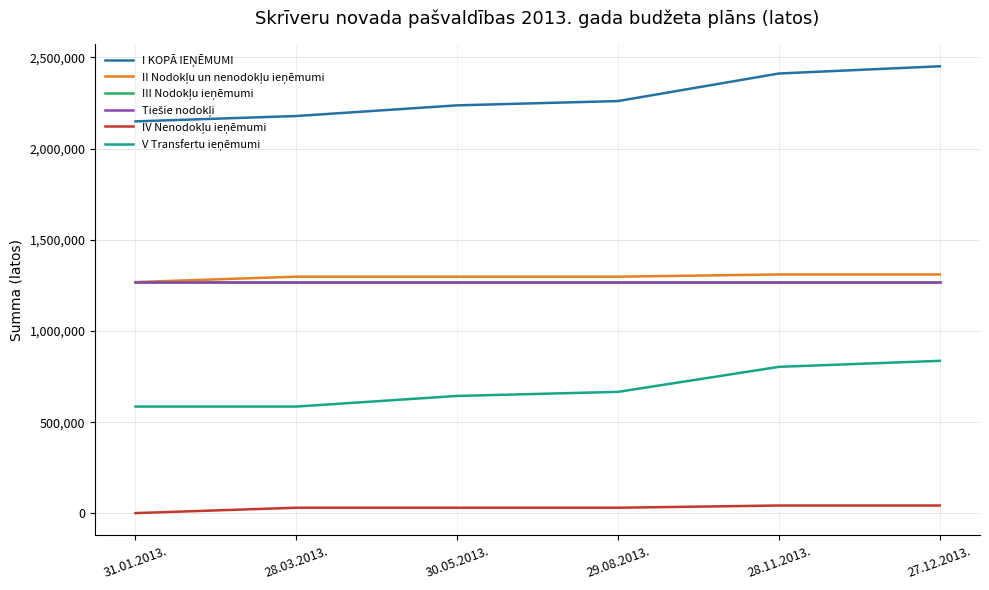

Is this an area chart (filled region under the line)?

No